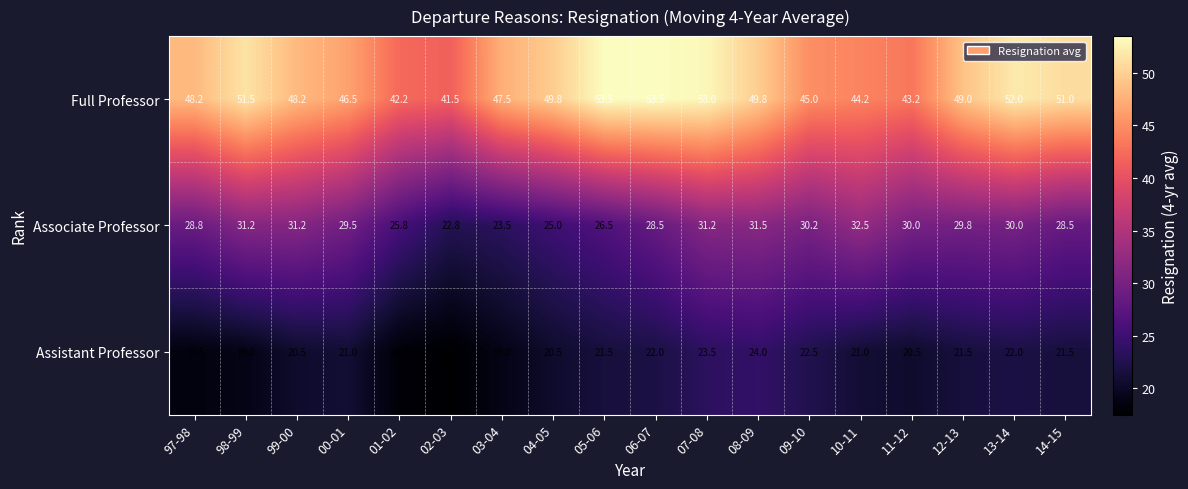

Is it true that Associate Professor equals 31.2 at 07-08?

True